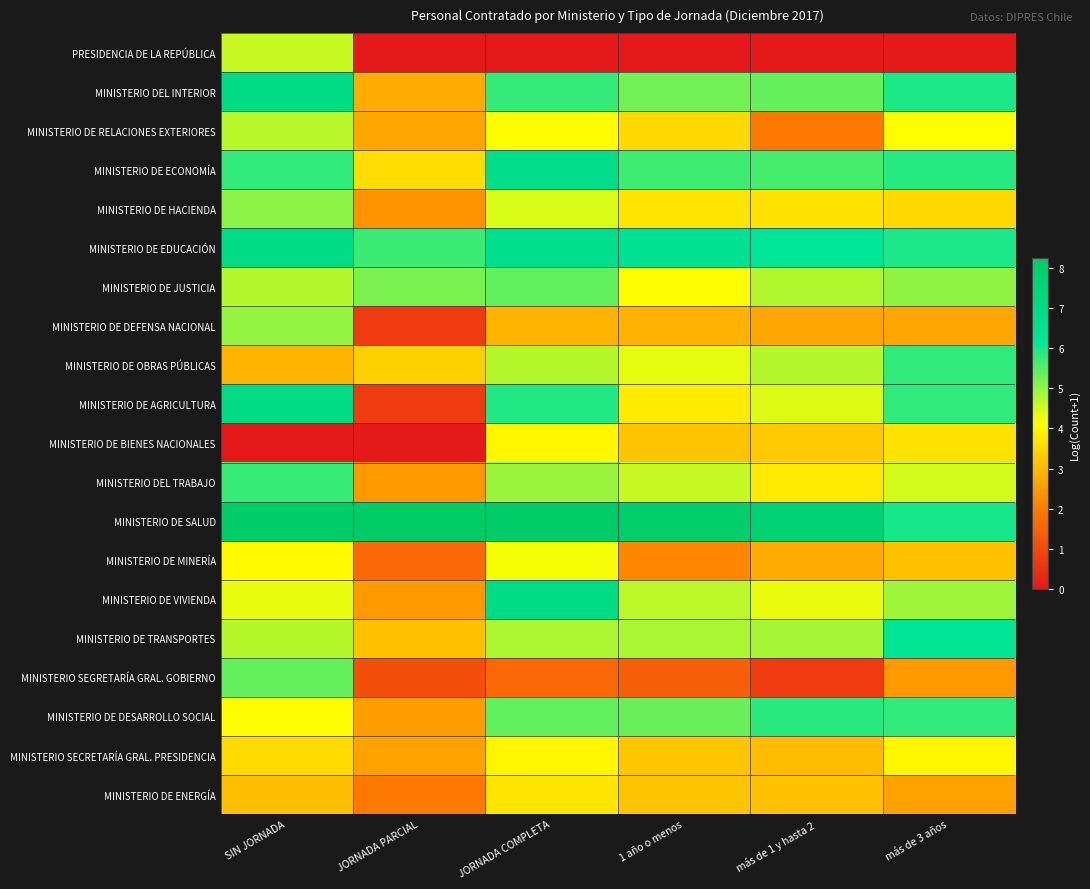

At which category is the sum across all series the highest?

SIN JORNADA